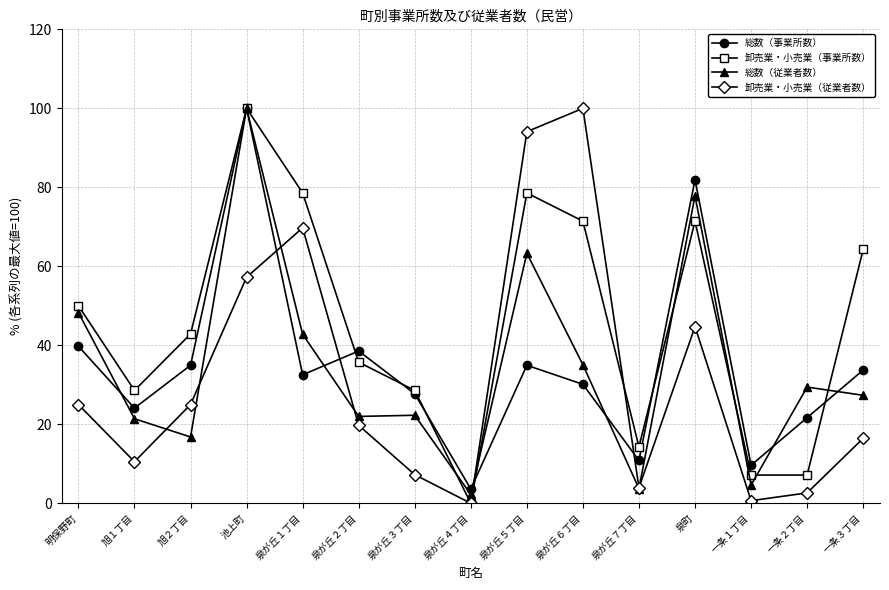

What is the difference between the maximum and minimum values in the 卸売業・小売業（事業所数） series?

100.0